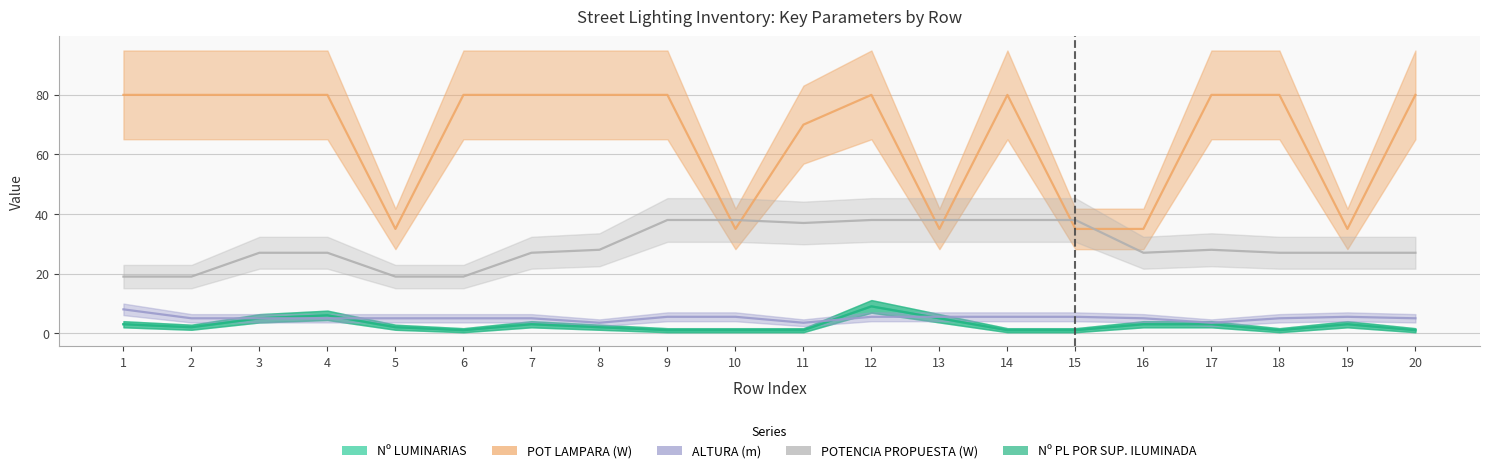

The Nº LUMINARIAS series shows 1.0 at 18. True or false?

True